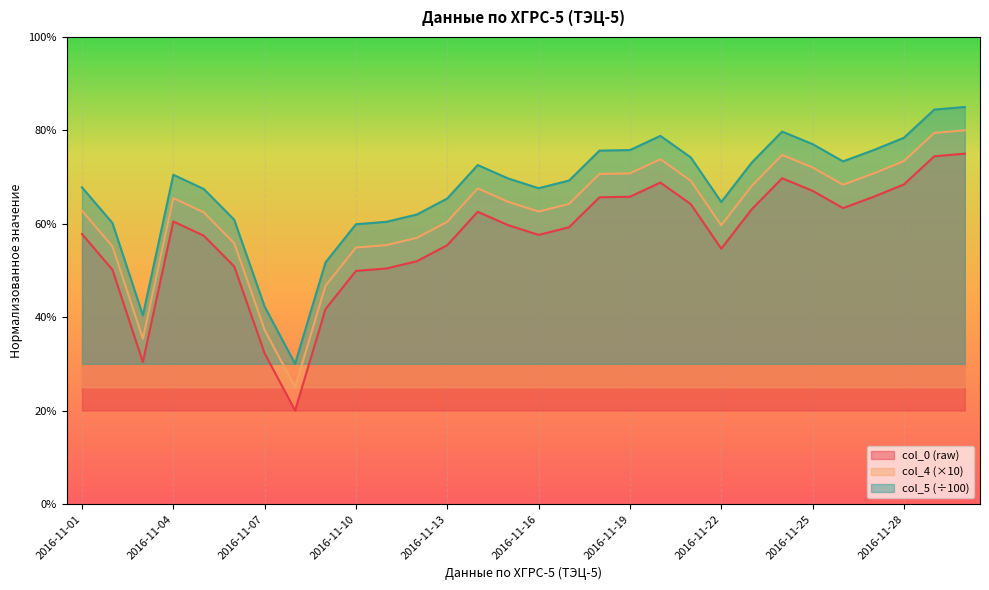

What are all the series names shown in the legend?

col_0 (raw), col_4 (×10), col_5 (÷100)